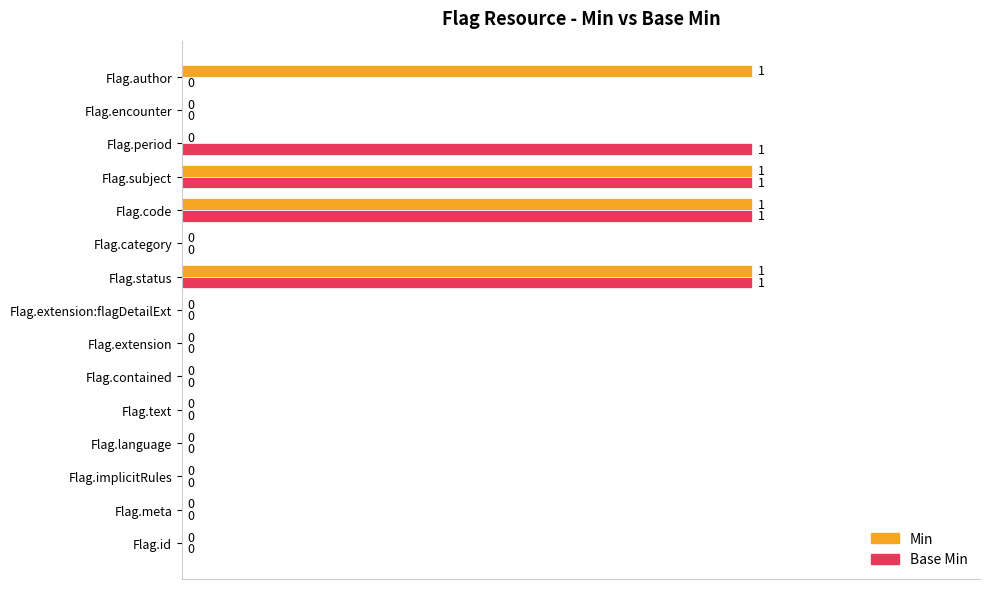

What is the sum of all Base Min values?

4